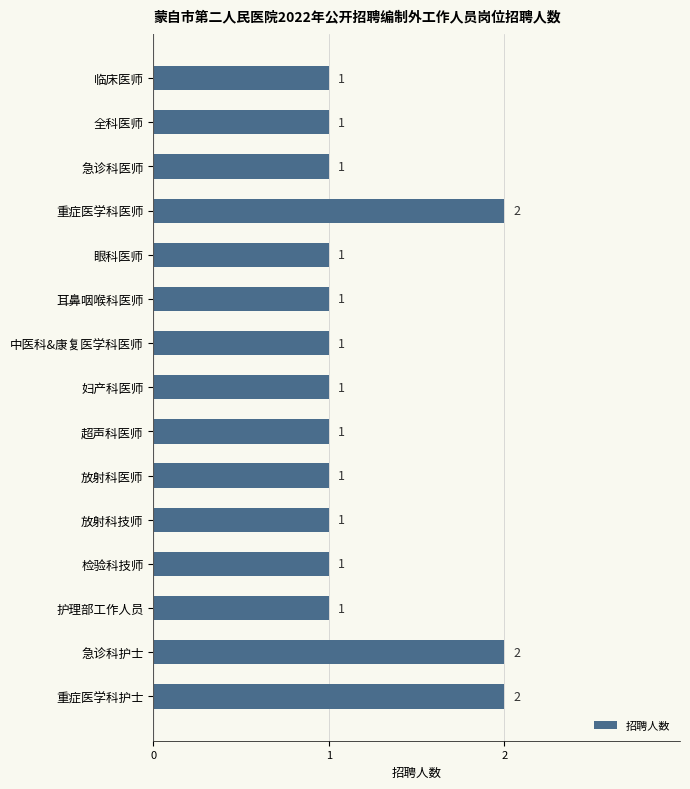

Reading bottom to top, list all the values displayed in this chart.

2	2	1	1	1	1	1	1	1	1	1	2	1	1	1